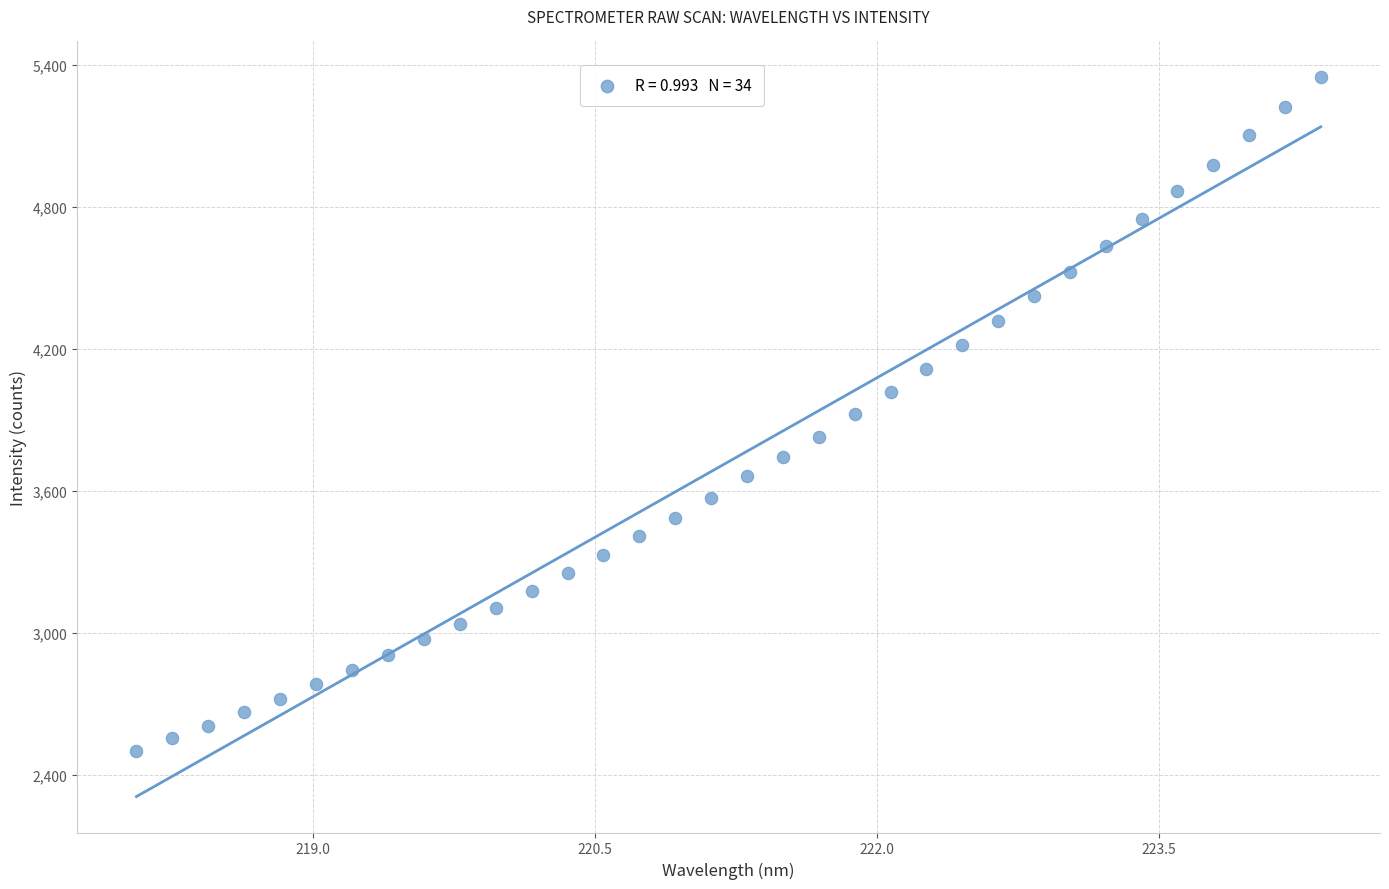

What is the range of Y values (max minus min)?

2845.5